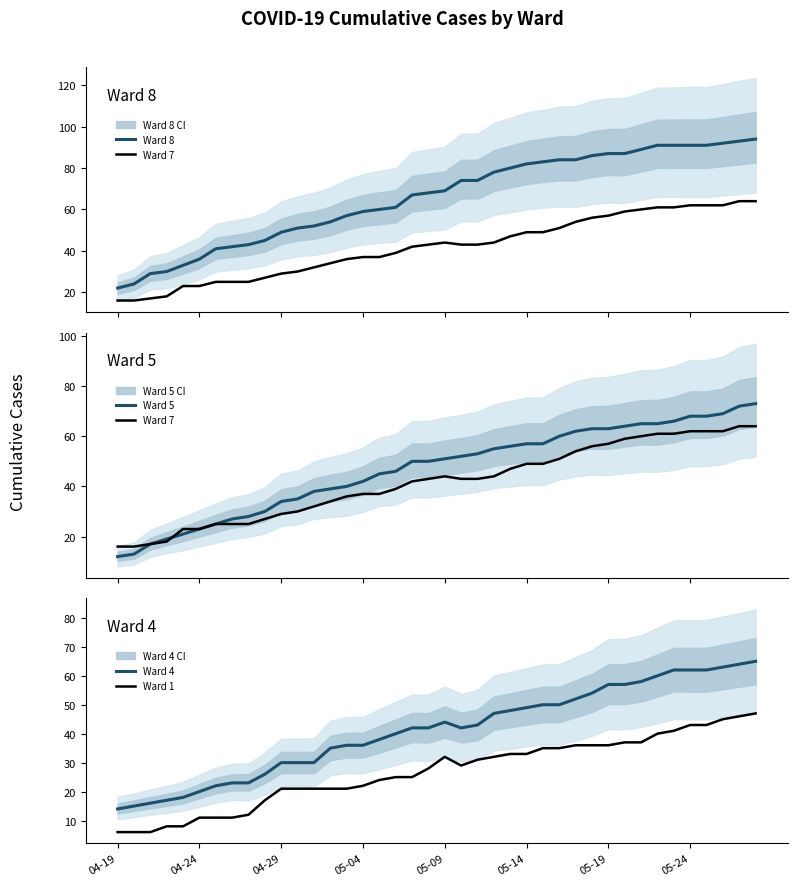

What is the lowest value of the Ward 1 series?

6